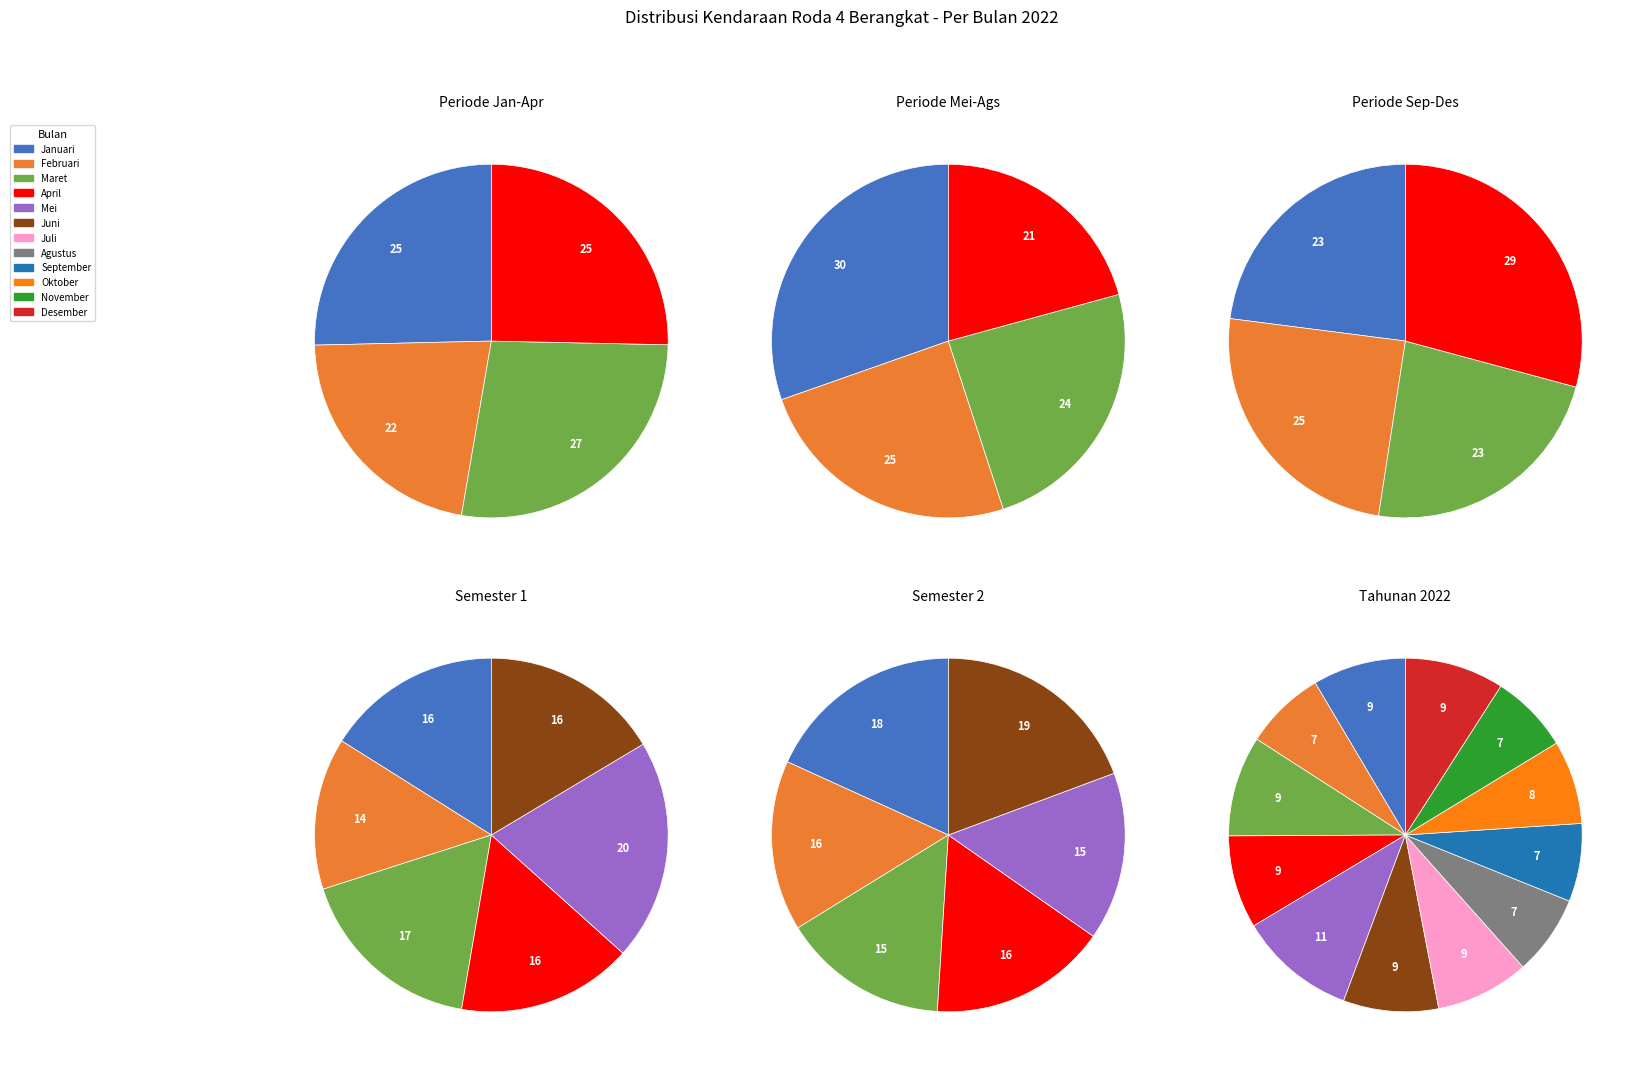

To the nearest percent, what percentage of the pie is Juli?

9%